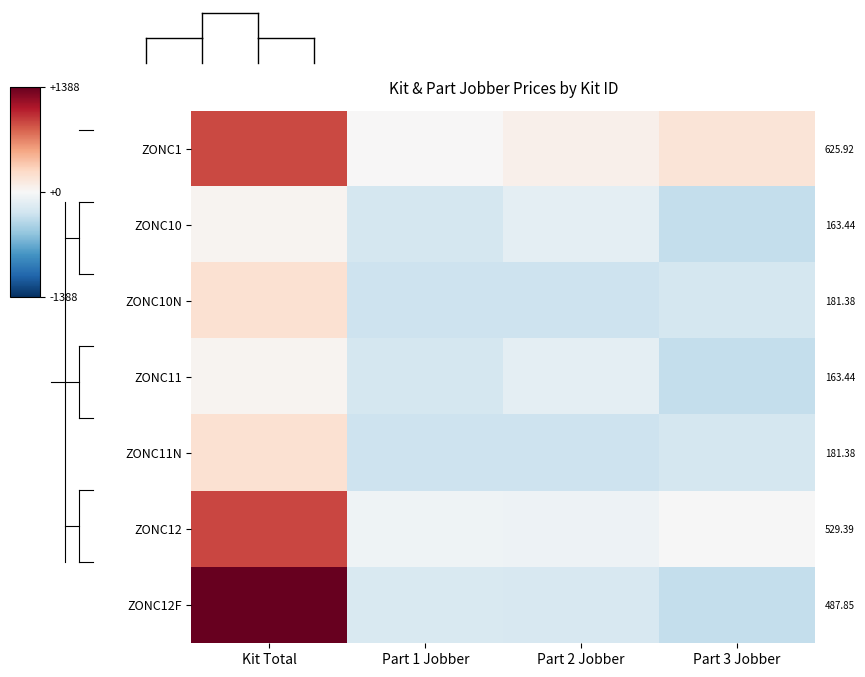

What is the difference between the second highest and minimum values in the ZONC1 series?

164.0